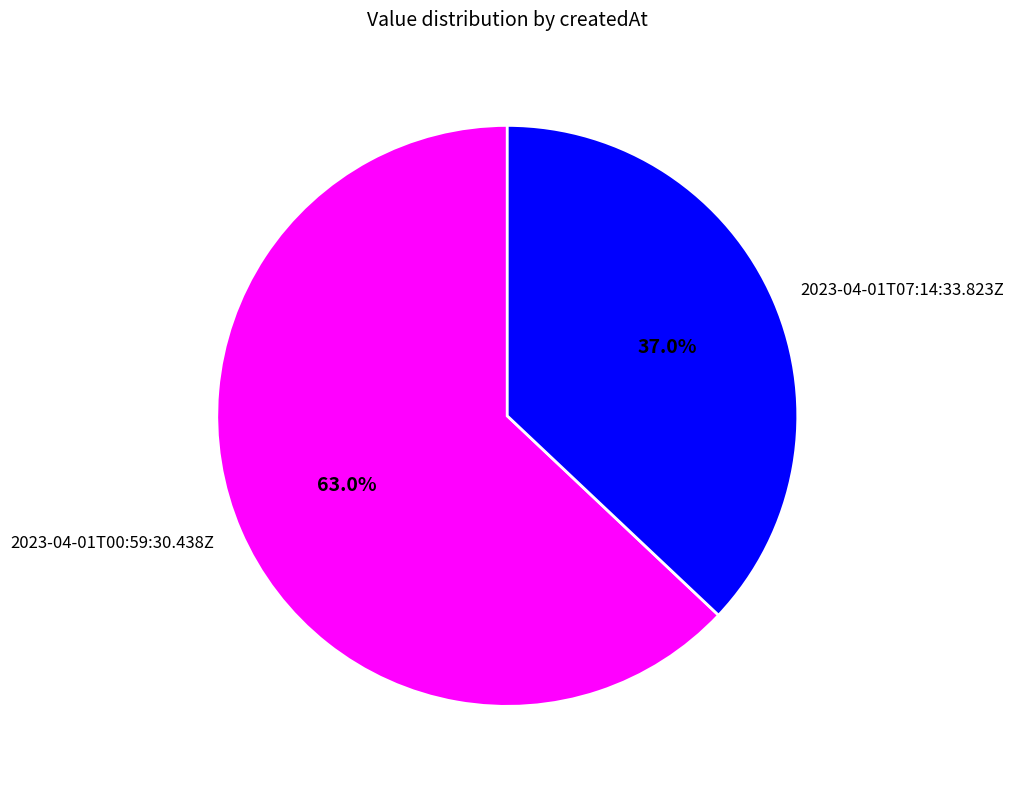

Count the number of slices in the pie.

2